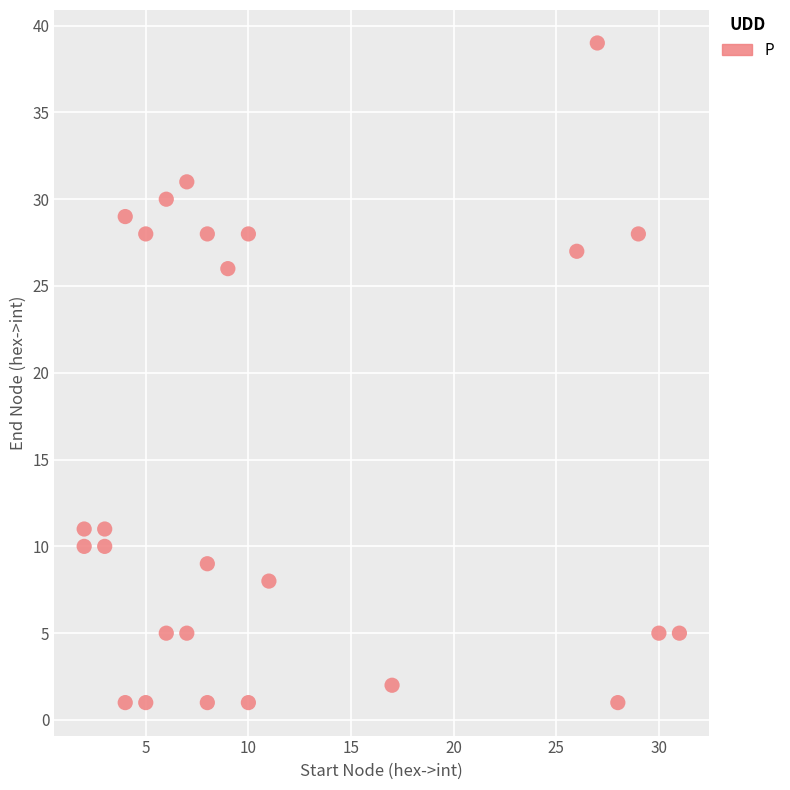

What is the range of X values (max minus min)?

29